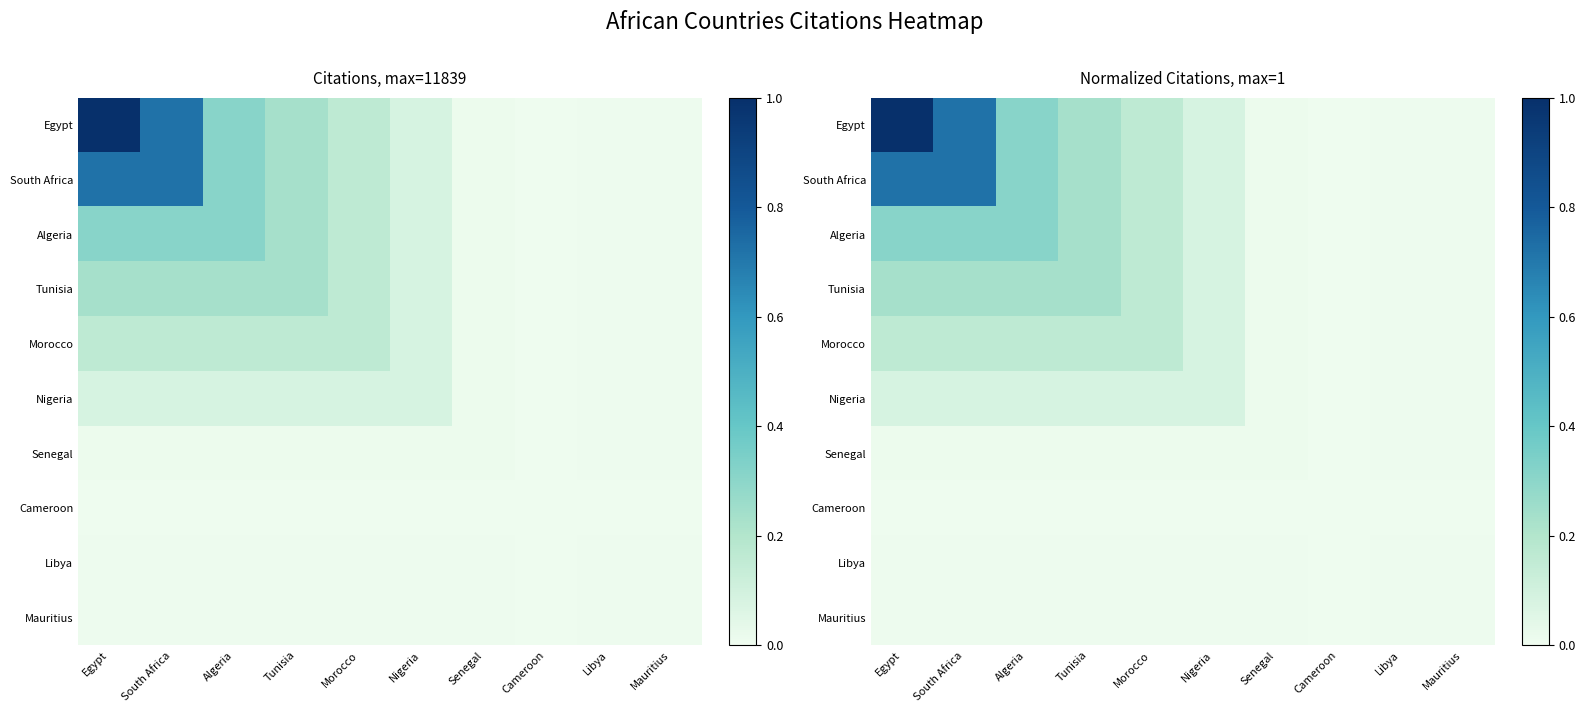

How many distinct data groups are displayed?

10